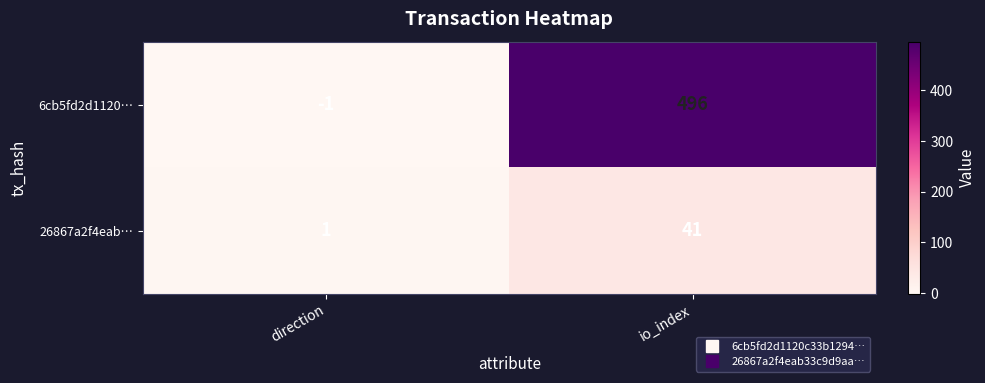

Which series has the widest spread of values?

6cb5fd2d1120…